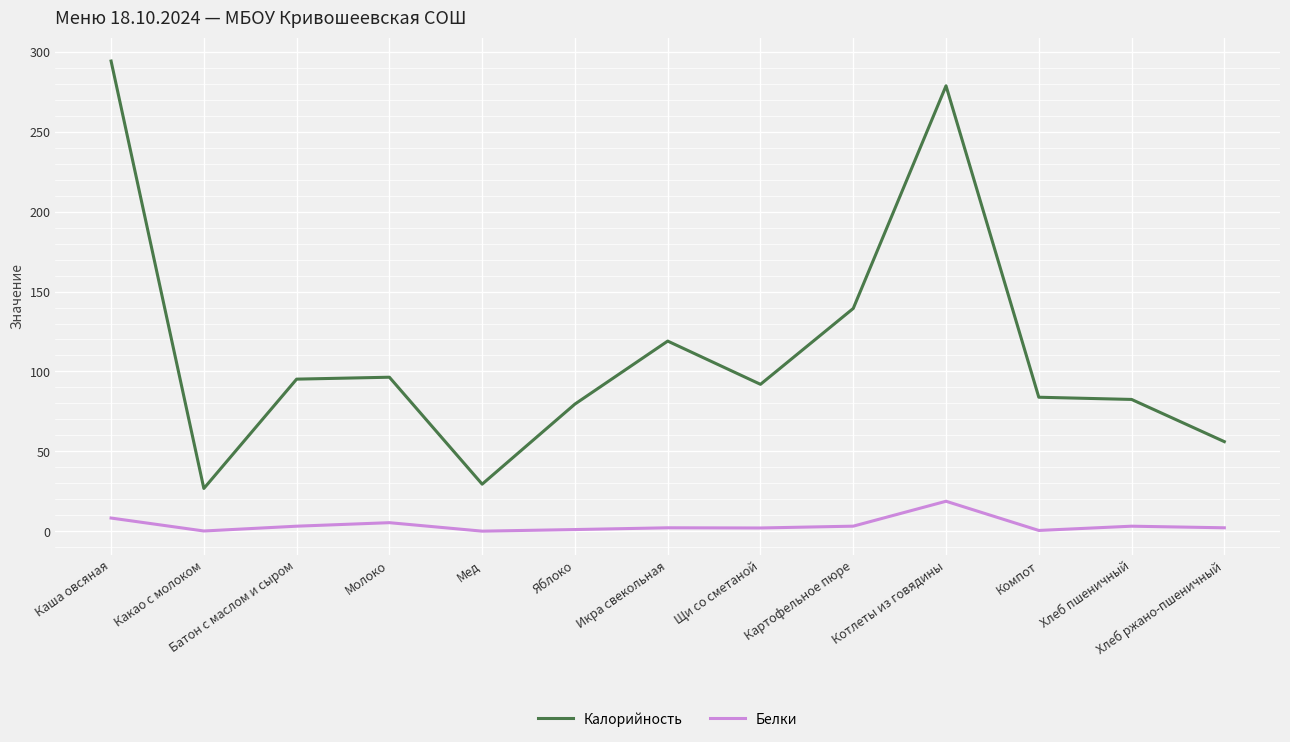

What position from the left is Котлеты из говядины?

10